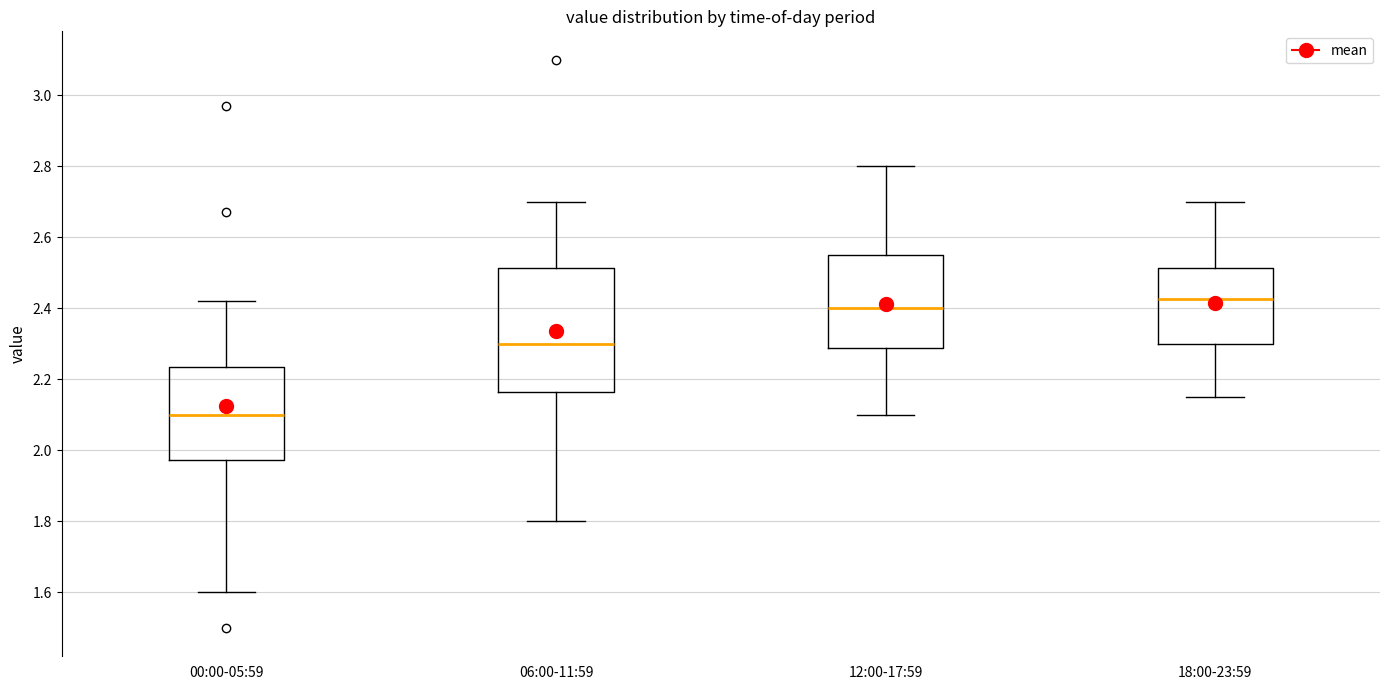

Reading left to right, read every box against the y-axis: the position of its median line, the range the box covers, and the ends of its whiskers. The values are not printed on the chart, so give them approximately, as read against the axis.

00:00-05:59: median 2.10, box 1.98 to 2.24, whiskers 1.60 to 2.42
06:00-11:59: median 2.30, box 2.16 to 2.52, whiskers 1.80 to 2.70
12:00-17:59: median 2.40, box 2.28 to 2.56, whiskers 2.10 to 2.80
18:00-23:59: median 2.42, box 2.30 to 2.52, whiskers 2.16 to 2.70